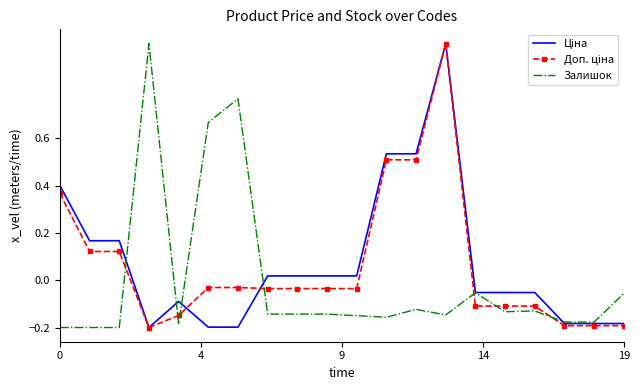

What is the greatest value displayed?

1.0